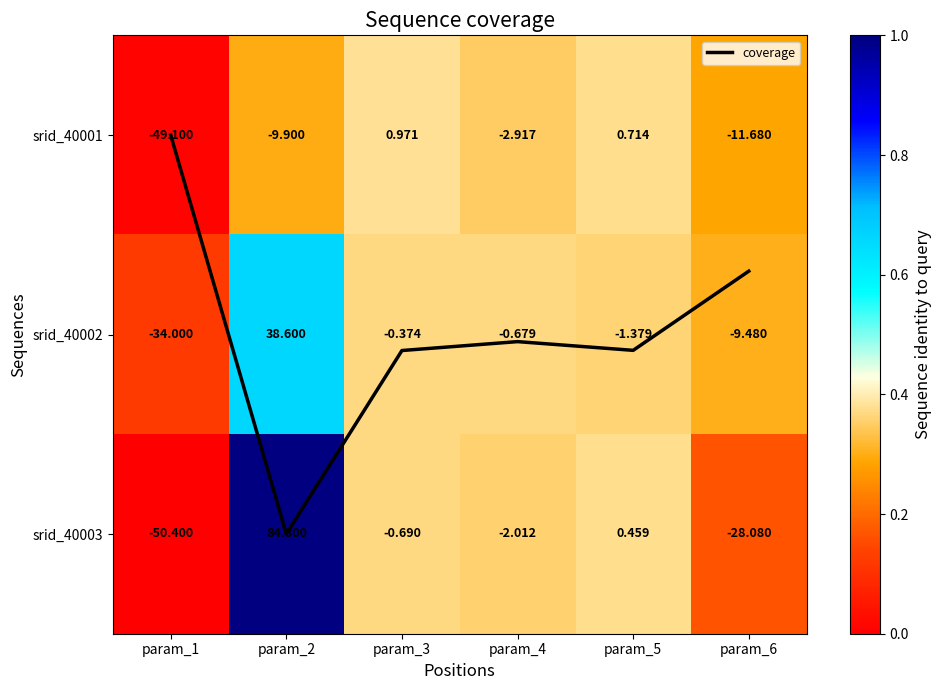

What is the minimum value shown in the chart?

-50.4